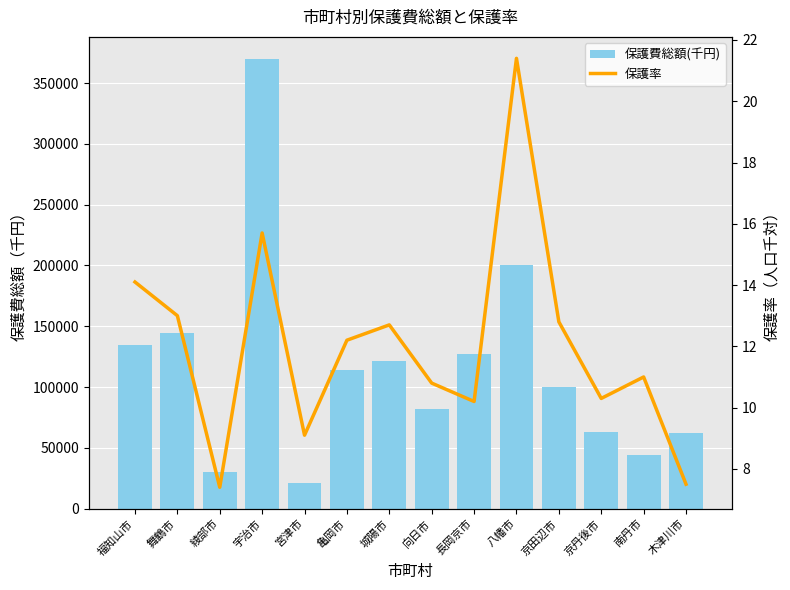

Rank the series at 宮津市 from highest to lowest value.

保護費総額(千円), 保護率